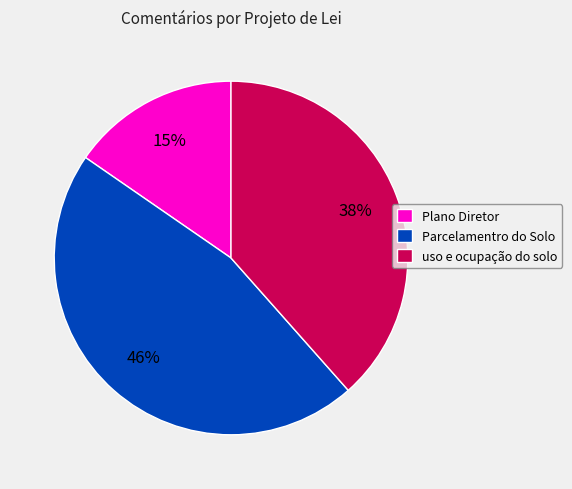

Is the sum of Plano Diretor and uso e ocupação do solo greater than half?

Yes